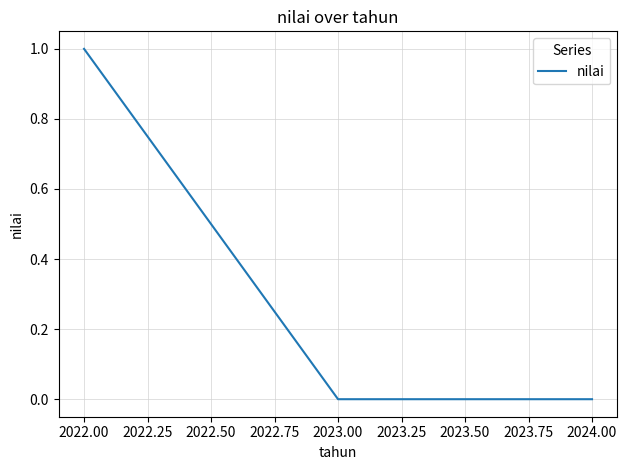

What position from the right is 2023.00?

2